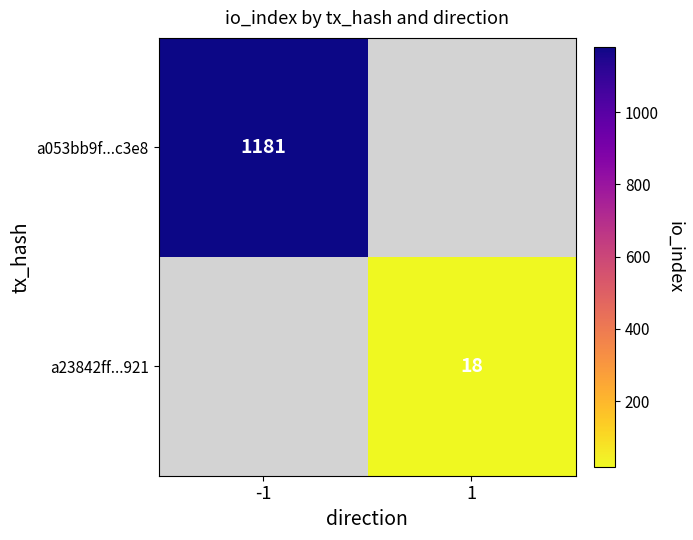

The a23842ff...921 series shows 18 at 1. True or false?

True